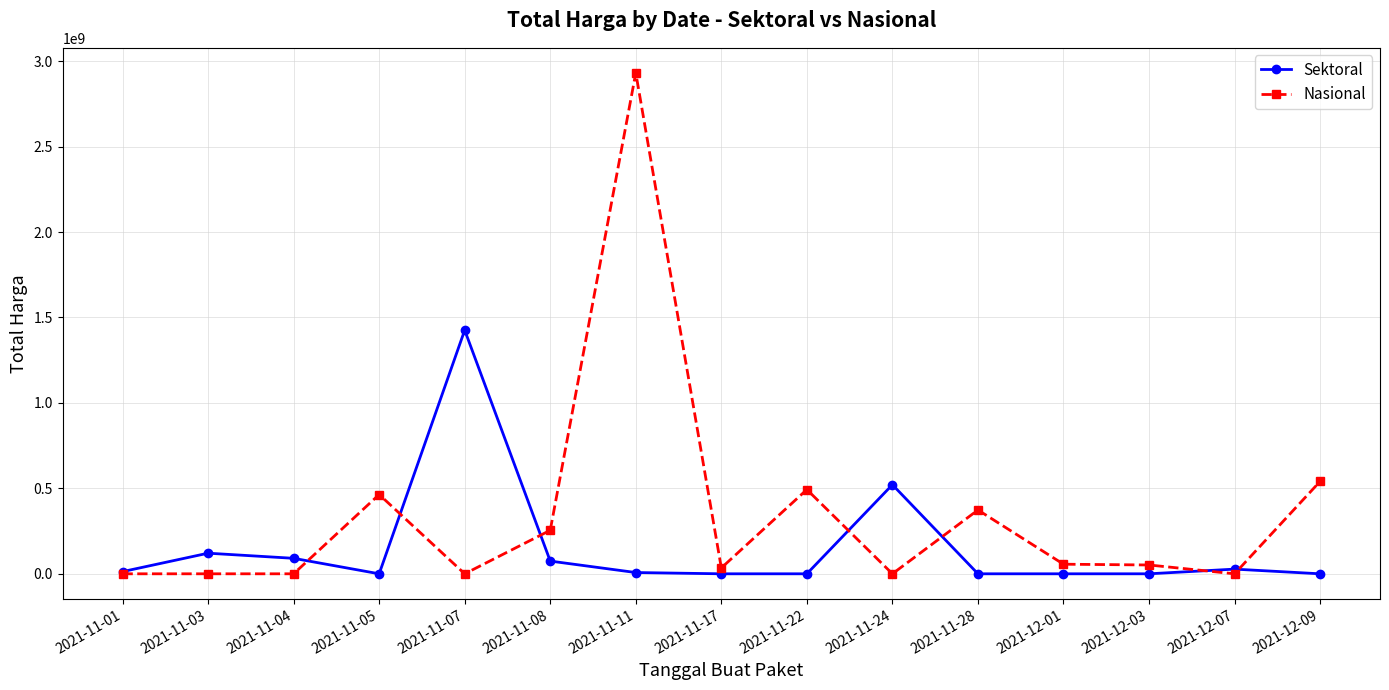

The Sektoral series shows 74424000 at 2021-11-08. True or false?

True